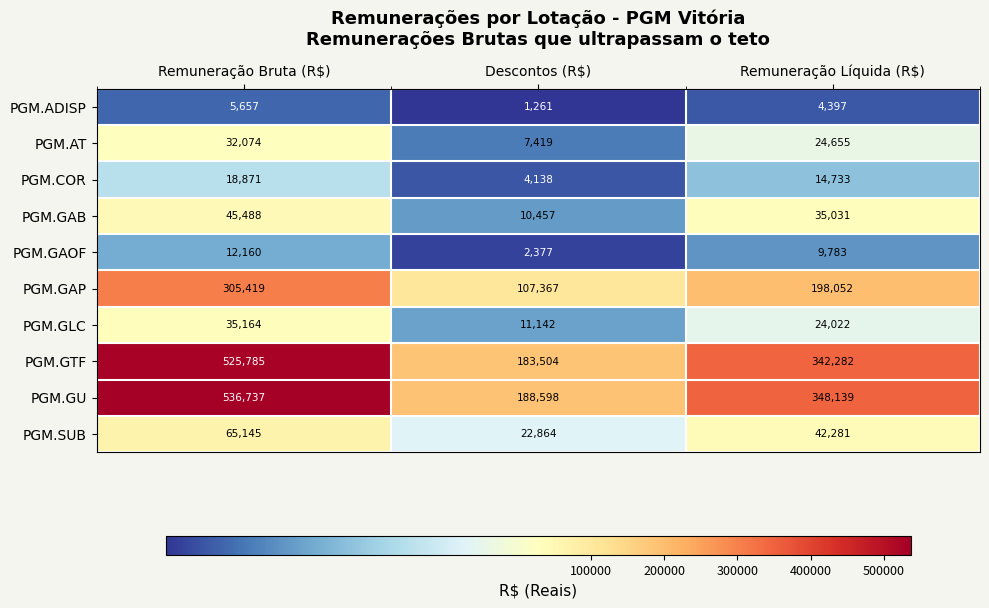

What is the highest value of the PGM.GTF series?

525785